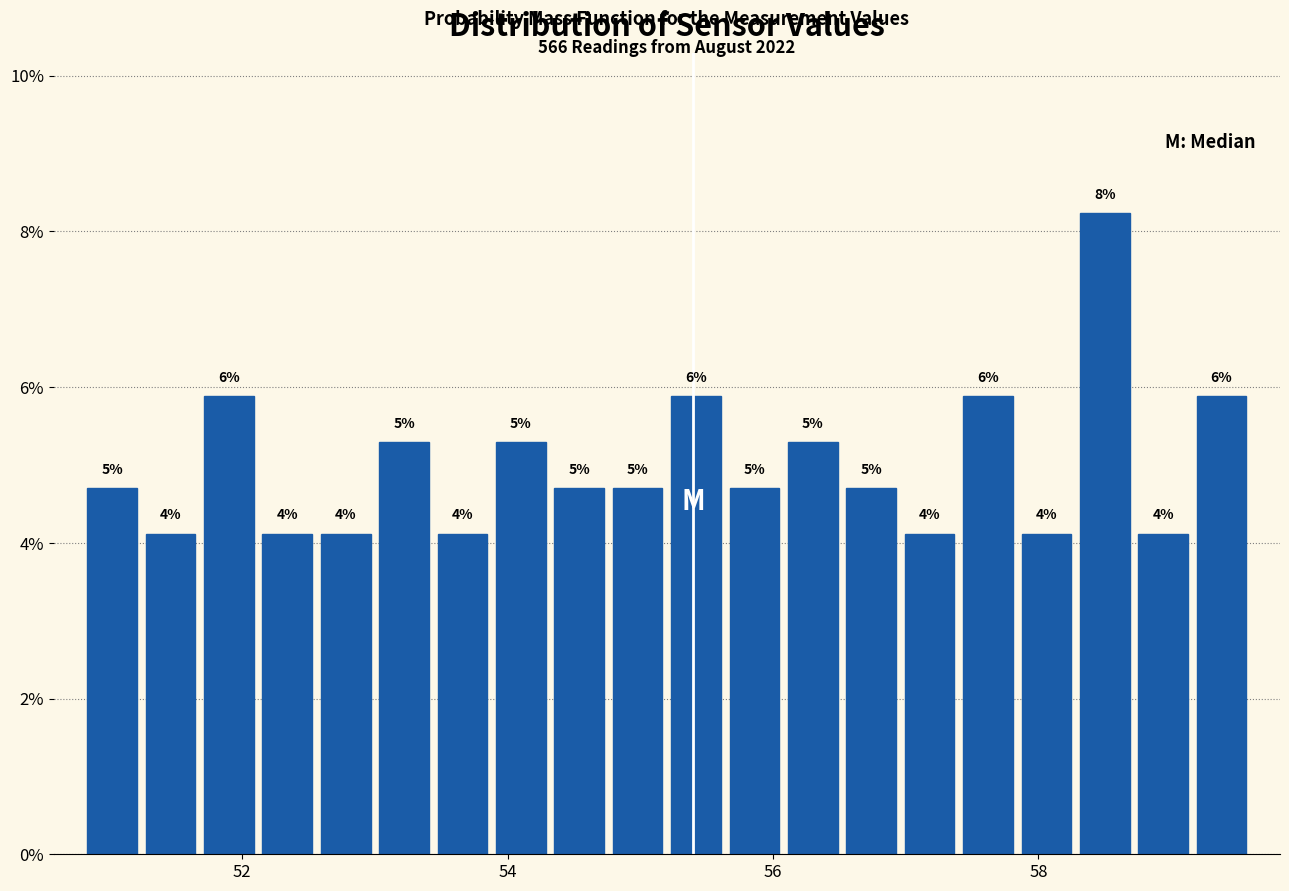

Read against the x-axis, roughly where is the centre of the tallest bar?

58.6